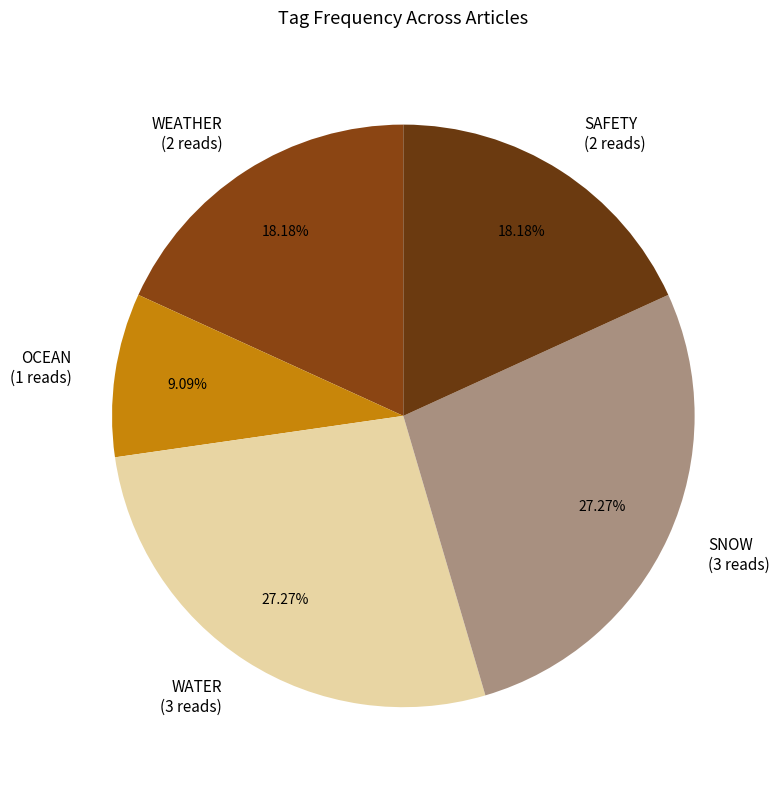

Do WEATHER (2 reads) and OCEAN (1 reads) together represent more than half of the pie?

No